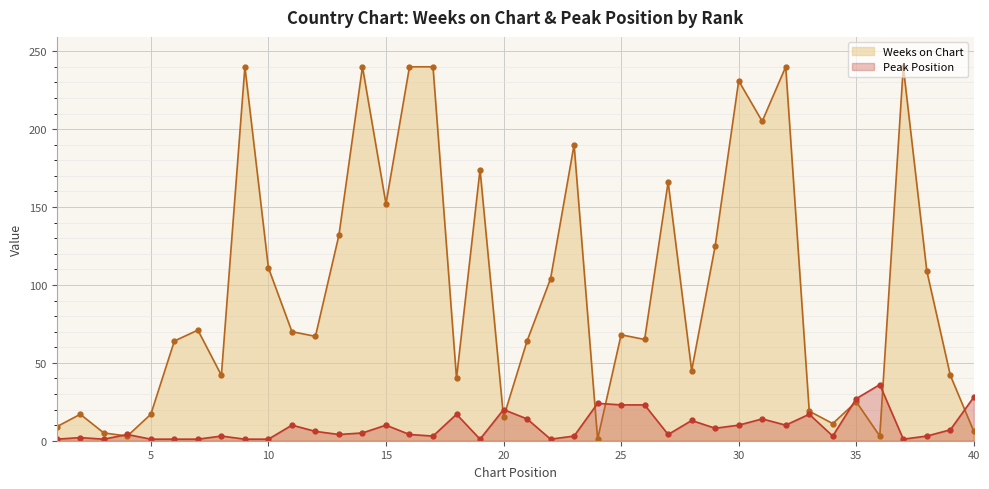

Which series has the largest total across all categories?

Weeks on Chart